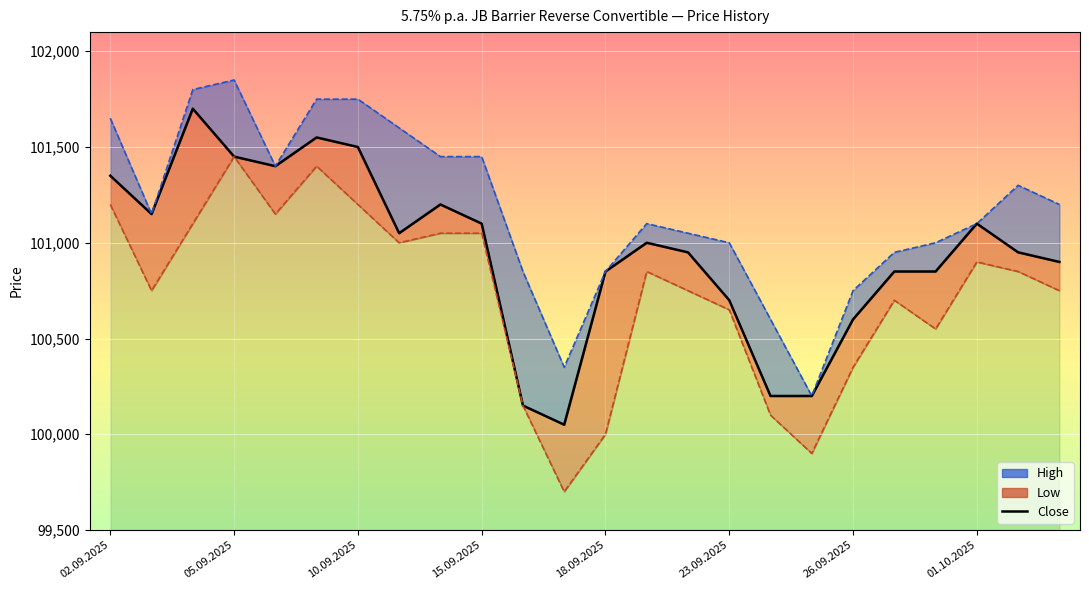

Where does the data first go above 101000?

02.09.2025